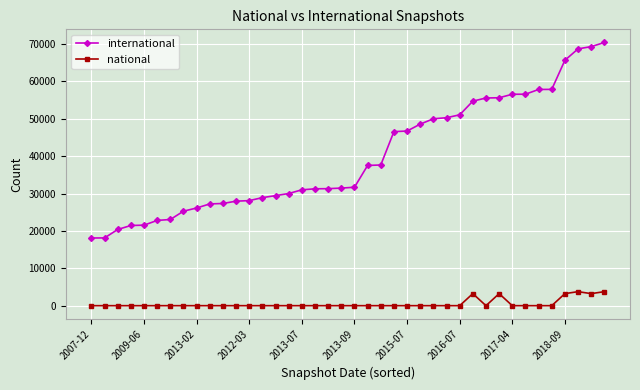

Rank the series by their average value, from highest to lowest.

international, national